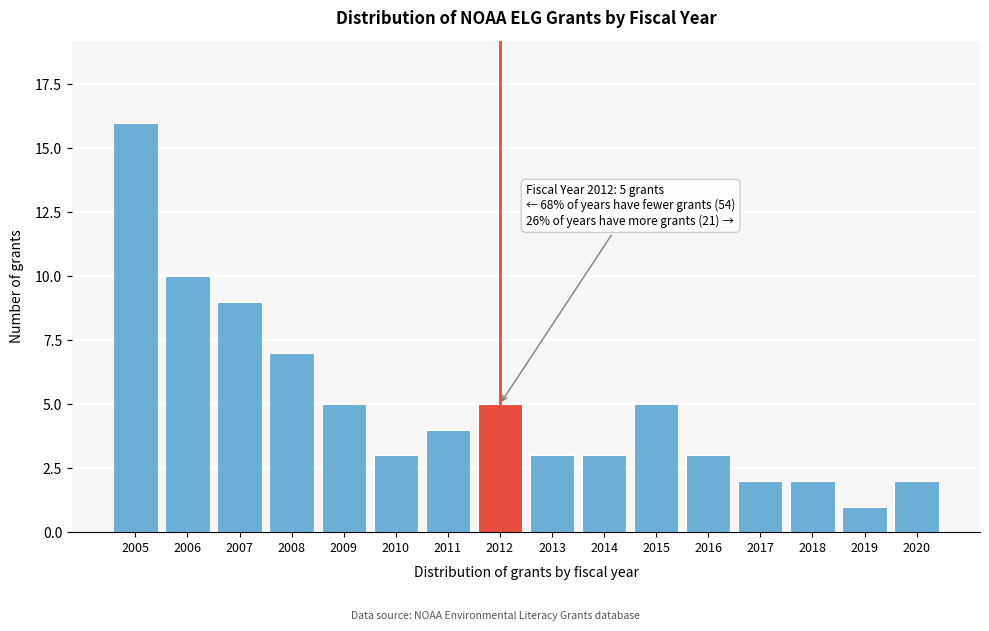

Reading right to left, list all the values displayed in this chart.

2	1	2	2	3	5	3	3	5	4	3	5	7	9	10	16